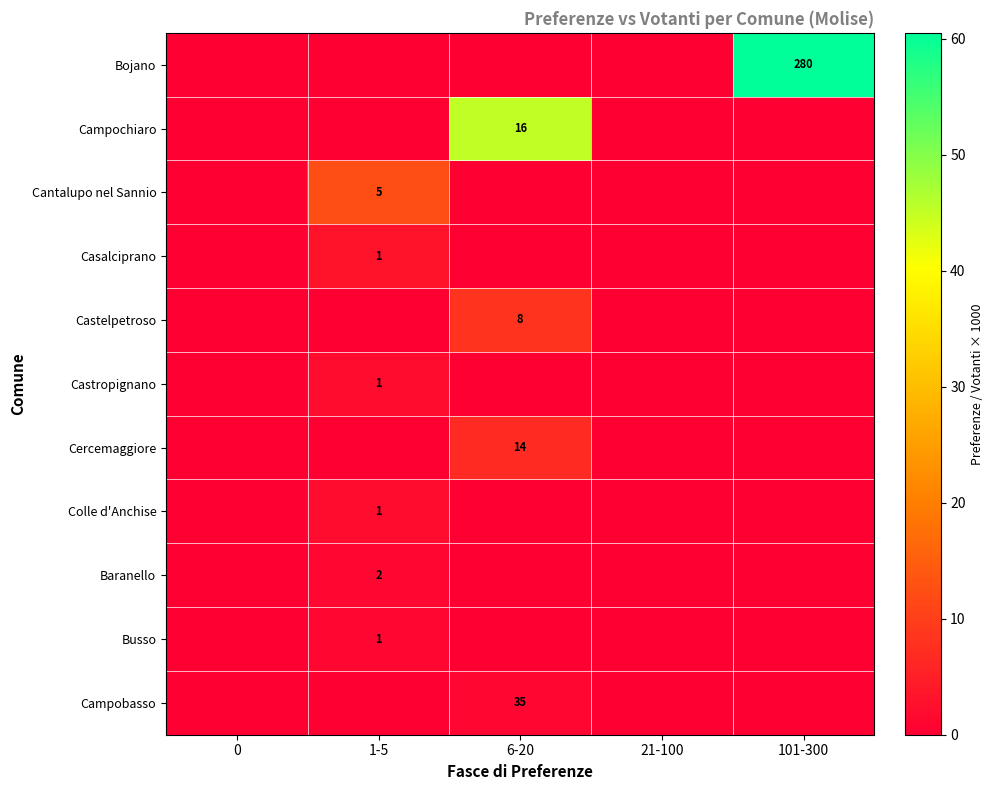

True or false: Cantalupo nel Sannio has a value of 5 at 1-5.

True